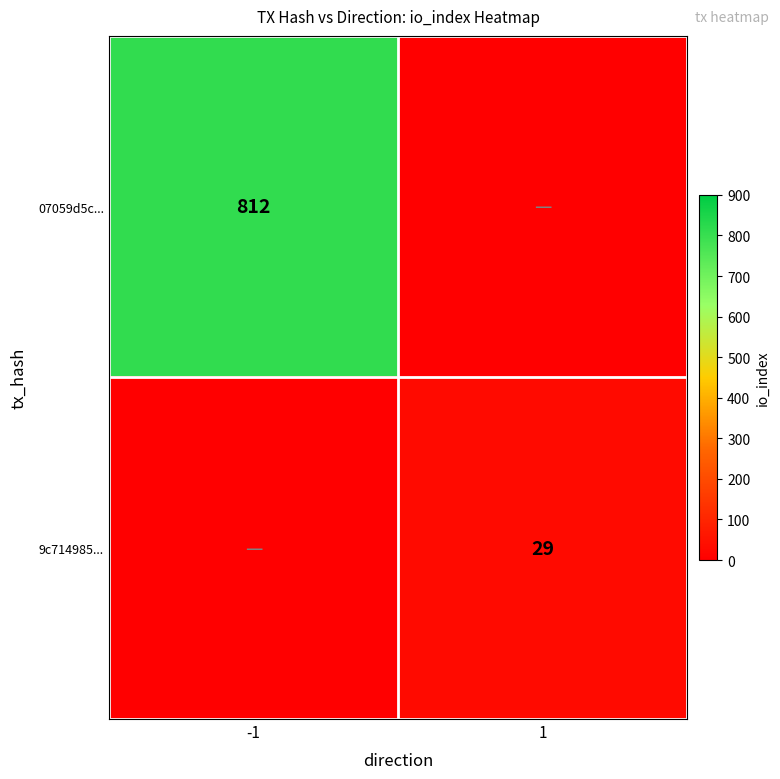

Is the value of 9c714985... at 1 greater than the value of 07059d5c... at -1?

No